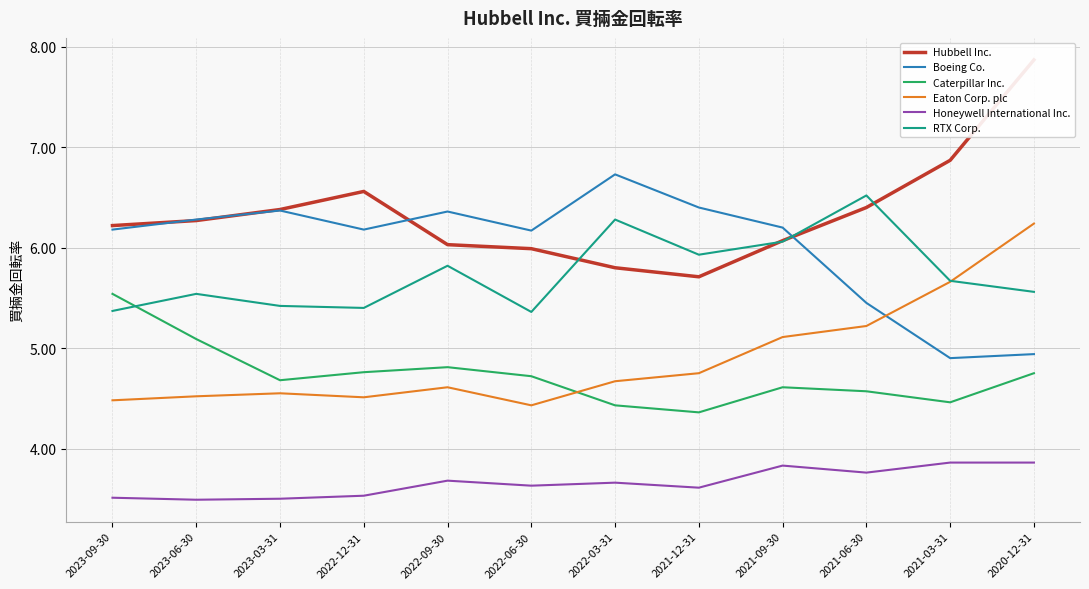

What is the spread (max minus min) of values at 2021-12-31?

2.8